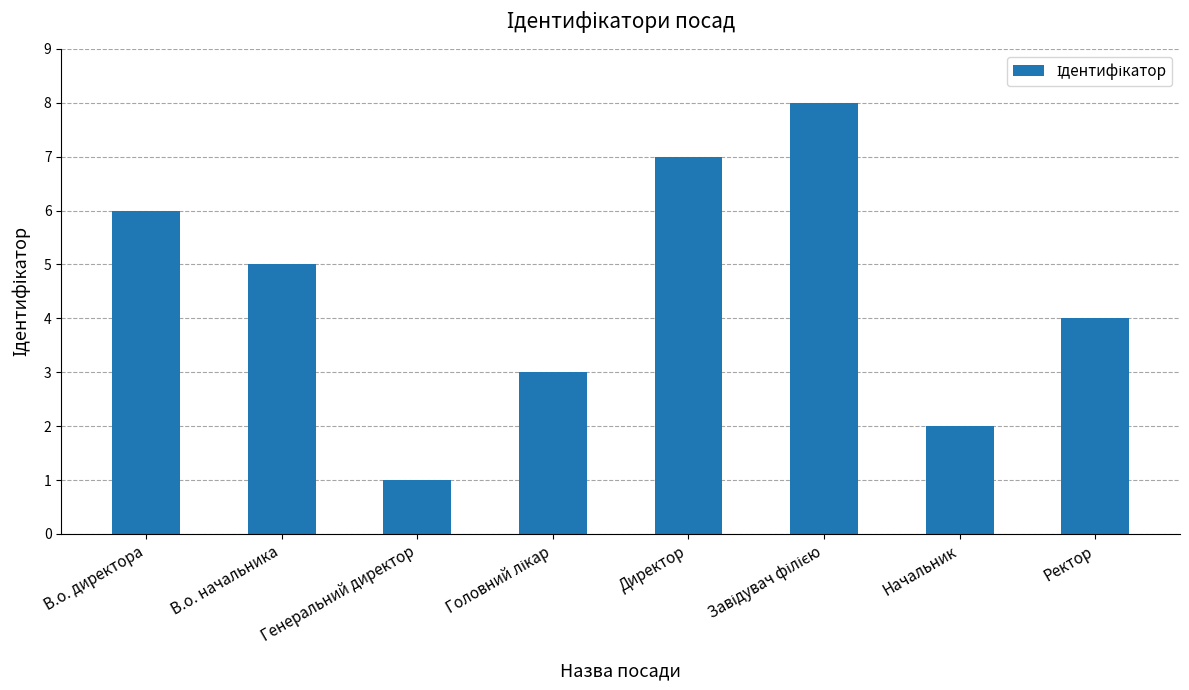

What is the greatest value displayed?

8